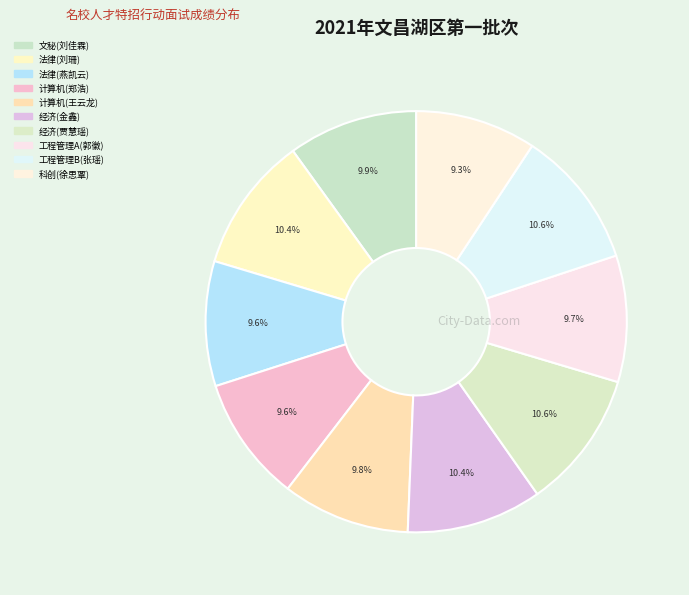

Which slice is the largest?

工程管理B(张瑶)